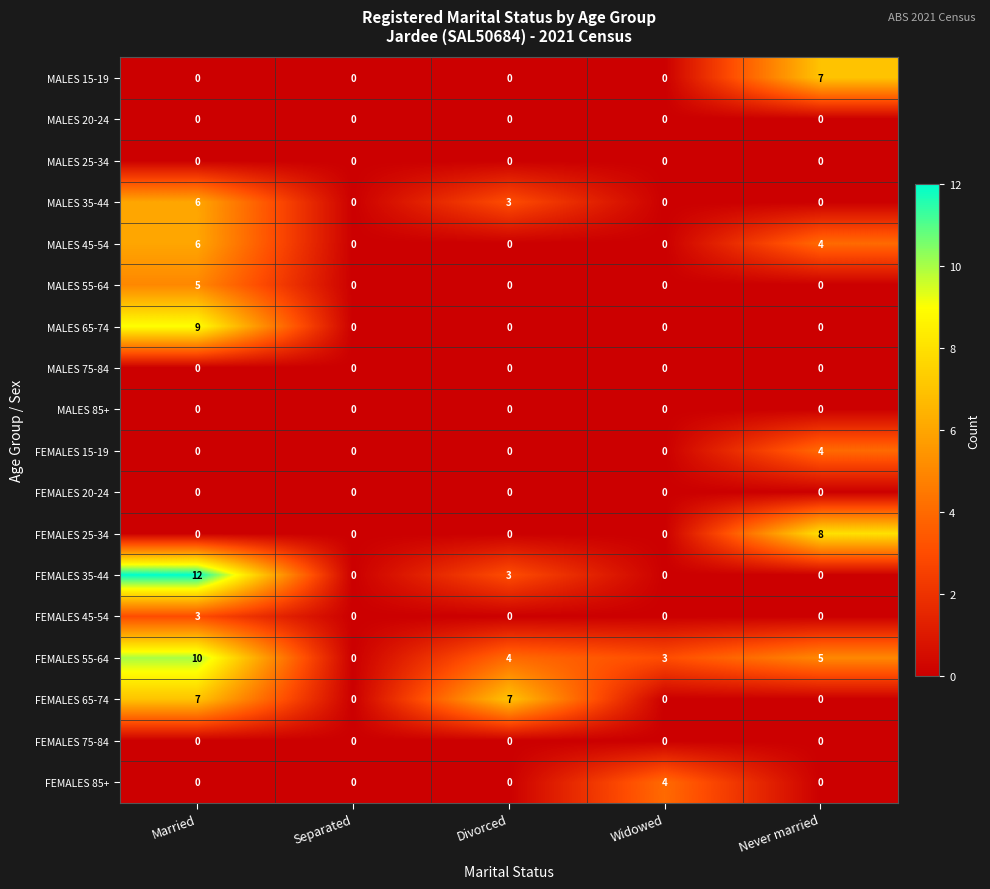

What is the approximate value of FEMALES 55-64 at Married, to the nearest 10?

10